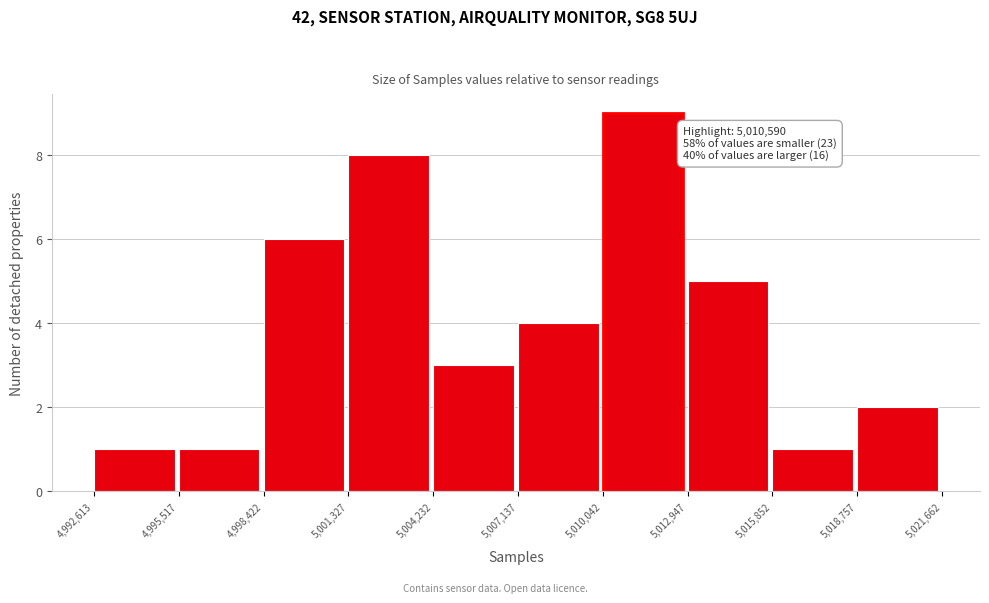

Which range on the x-axis has the tallest bar?

5,010,042 to 5,012,947